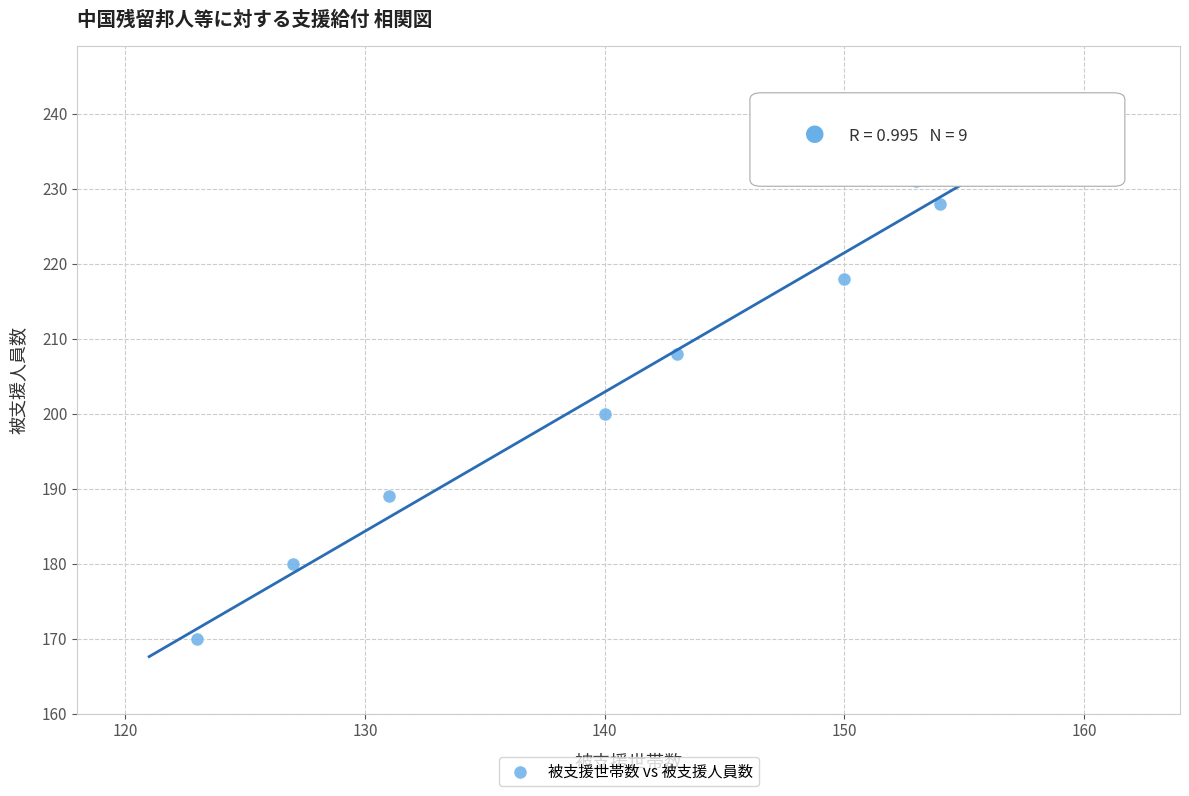

What is the range of Y values (max minus min)?

69